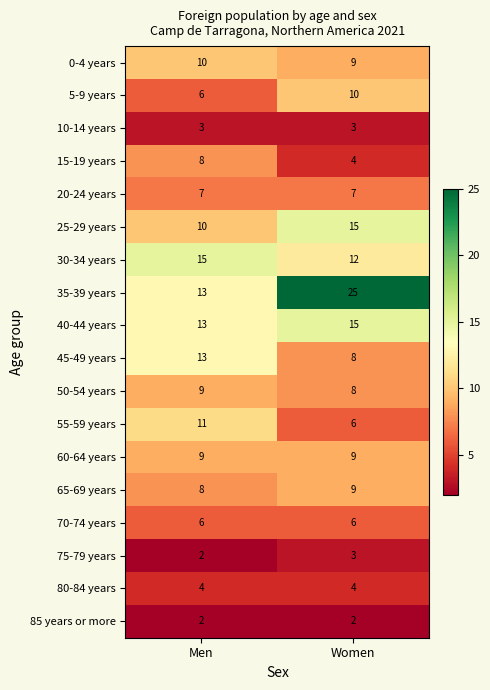

True or false: 80-84 years has a value of 4 at Women.

True